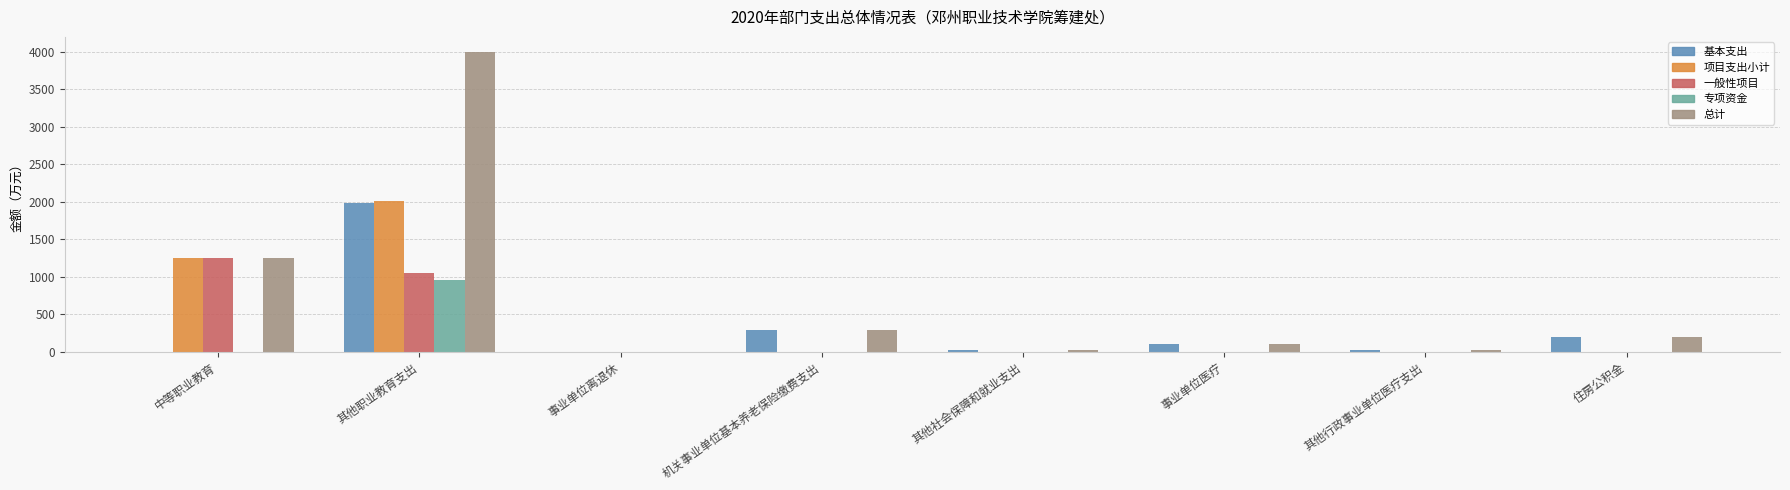

Between 其他职业教育支出 and 事业单位离退休, which series saw the biggest shift?

总计